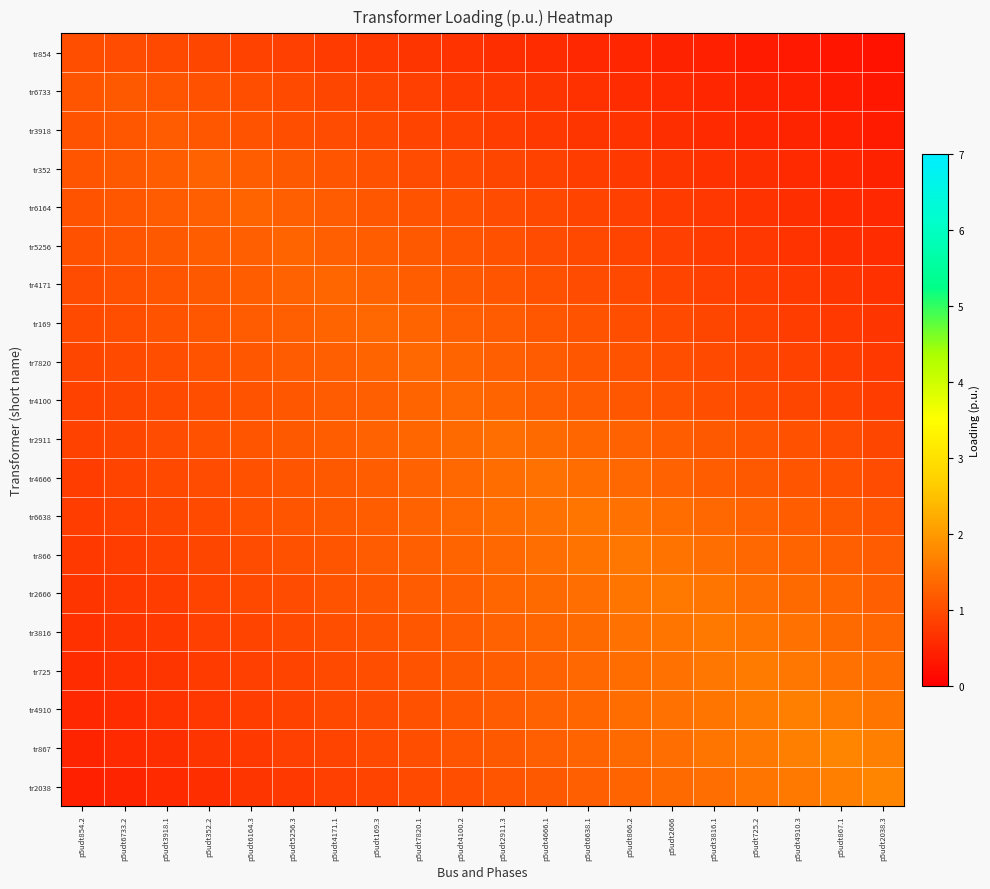

At p5udt2911.3, list the series in order from largest to smallest.

tr2911, tr6638, tr4666, tr866, tr2666, tr4100, tr3816, tr7820, tr725, tr4910, tr169, tr867, tr4171, tr2038, tr5256, tr6164, tr352, tr3918, tr6733, tr854